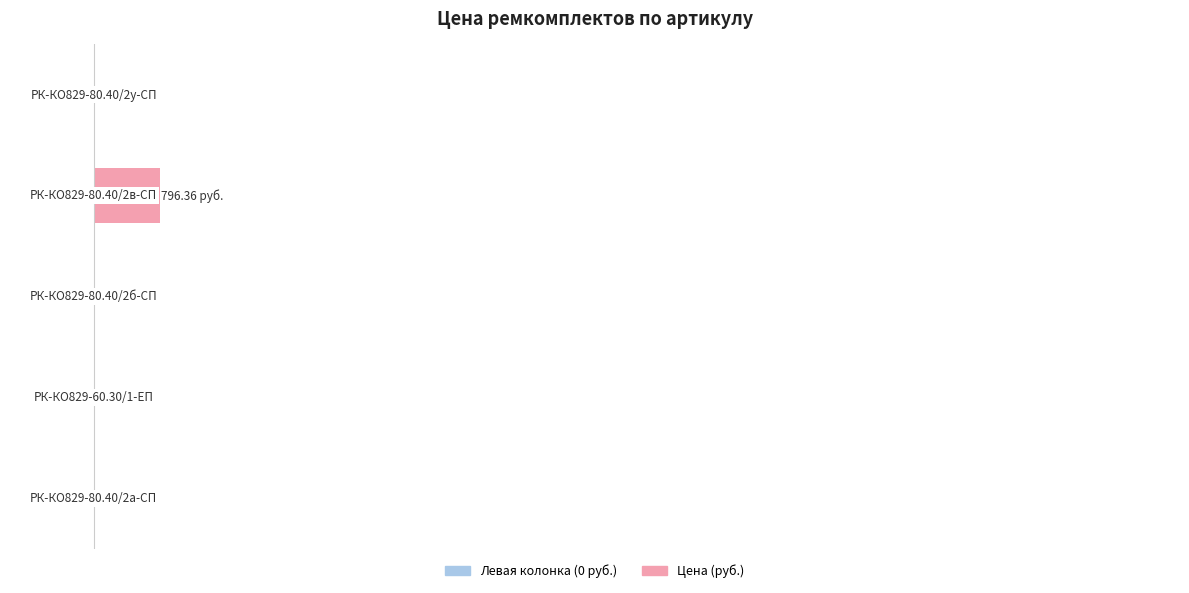

Is it true that Цена (руб.) equals 0.0 at 200?

True